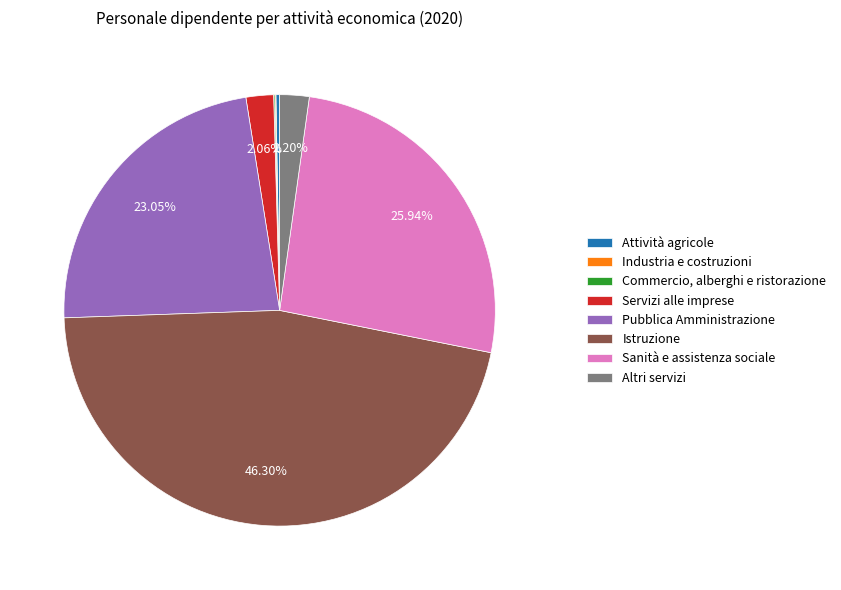

True or false: Pubblica Amministrazione accounts for 23% of the total.

True